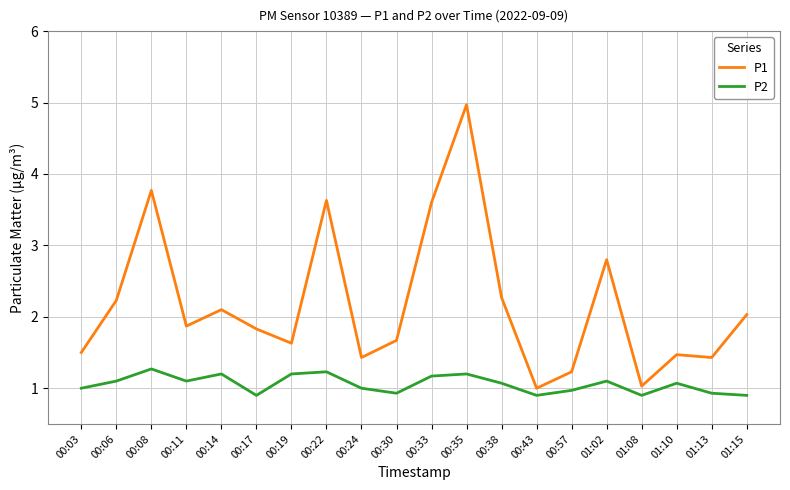

What position from the left is 00:14?

5